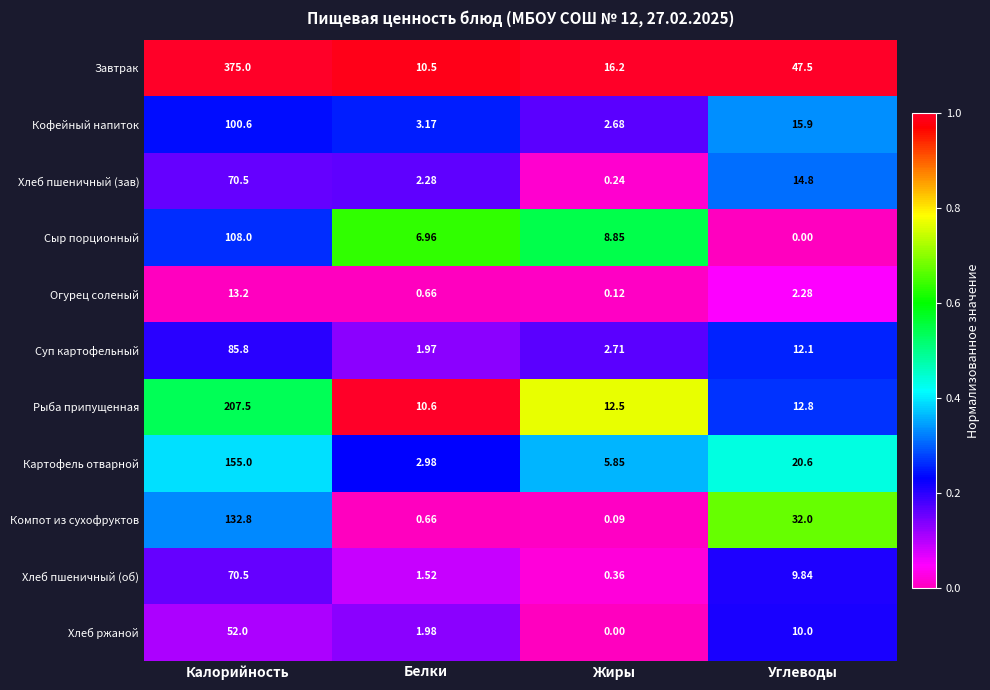

Which series changed the most between Белки and Углеводы?

Завтрак